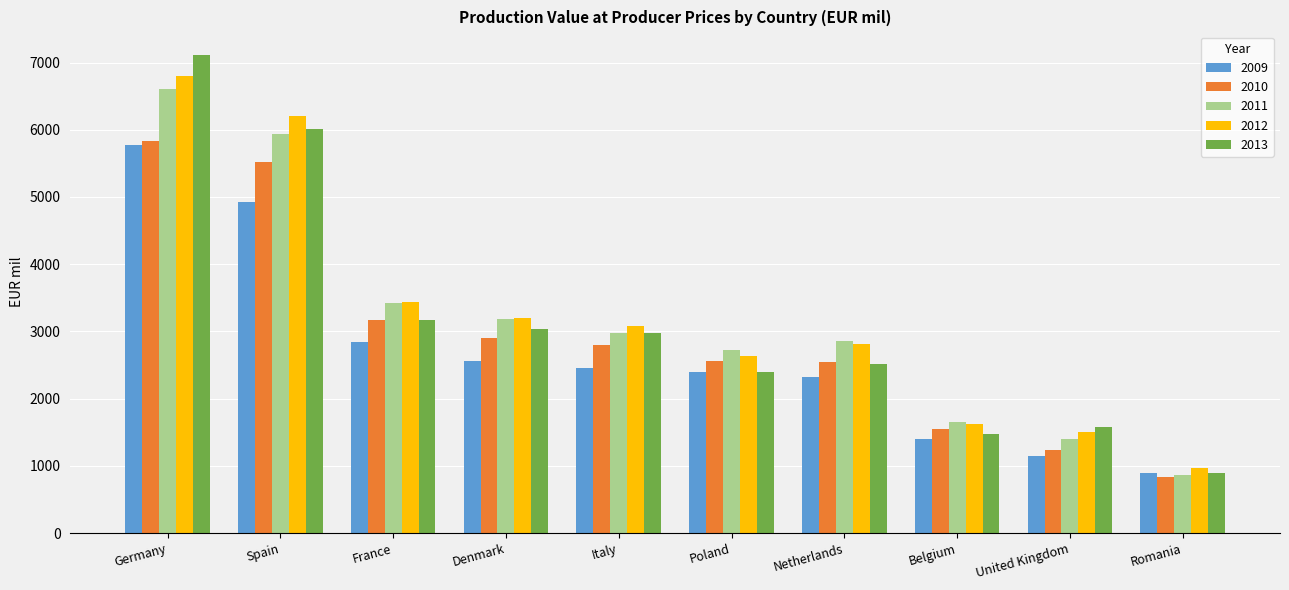

List the labels in order of 2012 value, smallest first.

Romania, United Kingdom, Belgium, Poland, Netherlands, Italy, Denmark, France, Spain, Germany